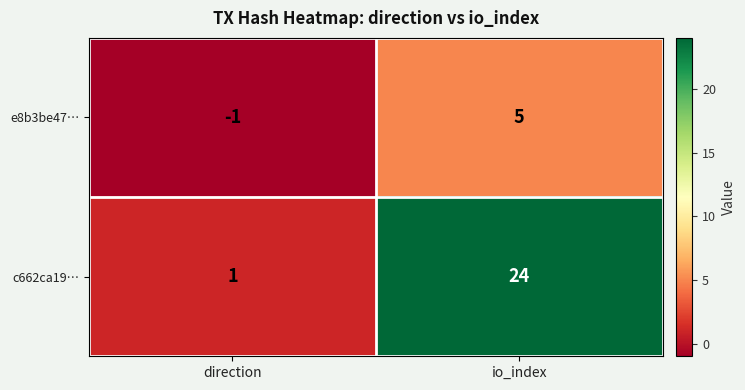

Rank the series by their average value, from lowest to highest.

e8b3be47…, c662ca19…